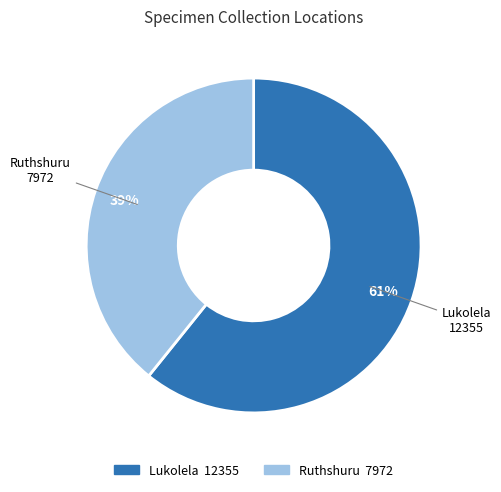

Which category has the smallest portion of the pie?

Ruthshuru